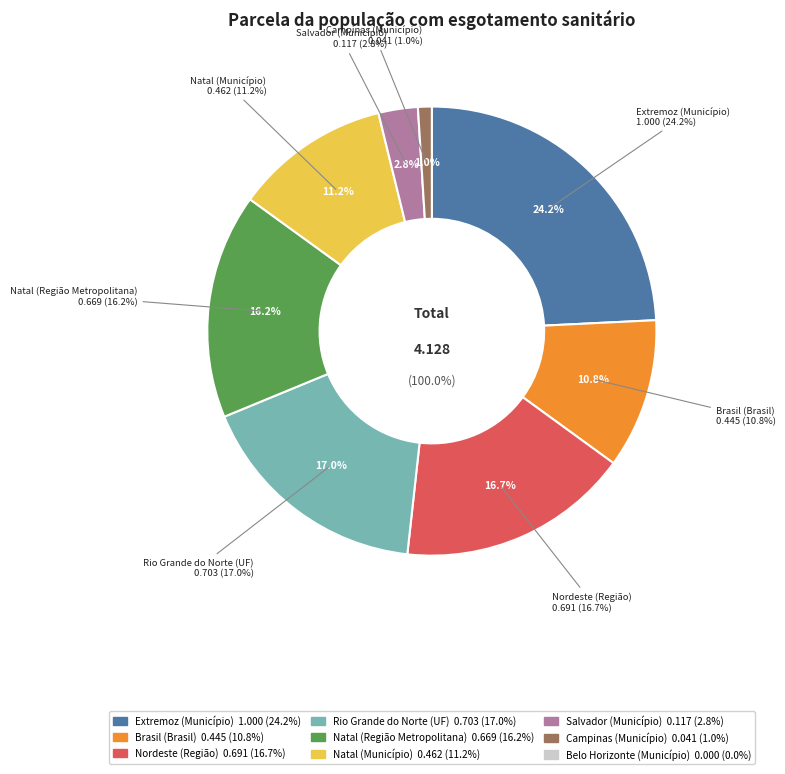

Is there a majority slice in this chart?

No